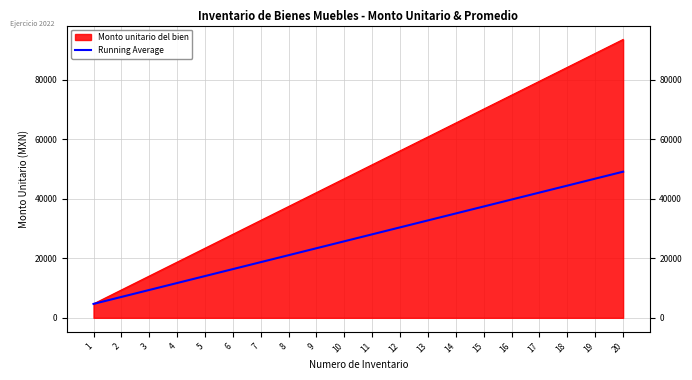

Between 19 and 2, which is larger?

19